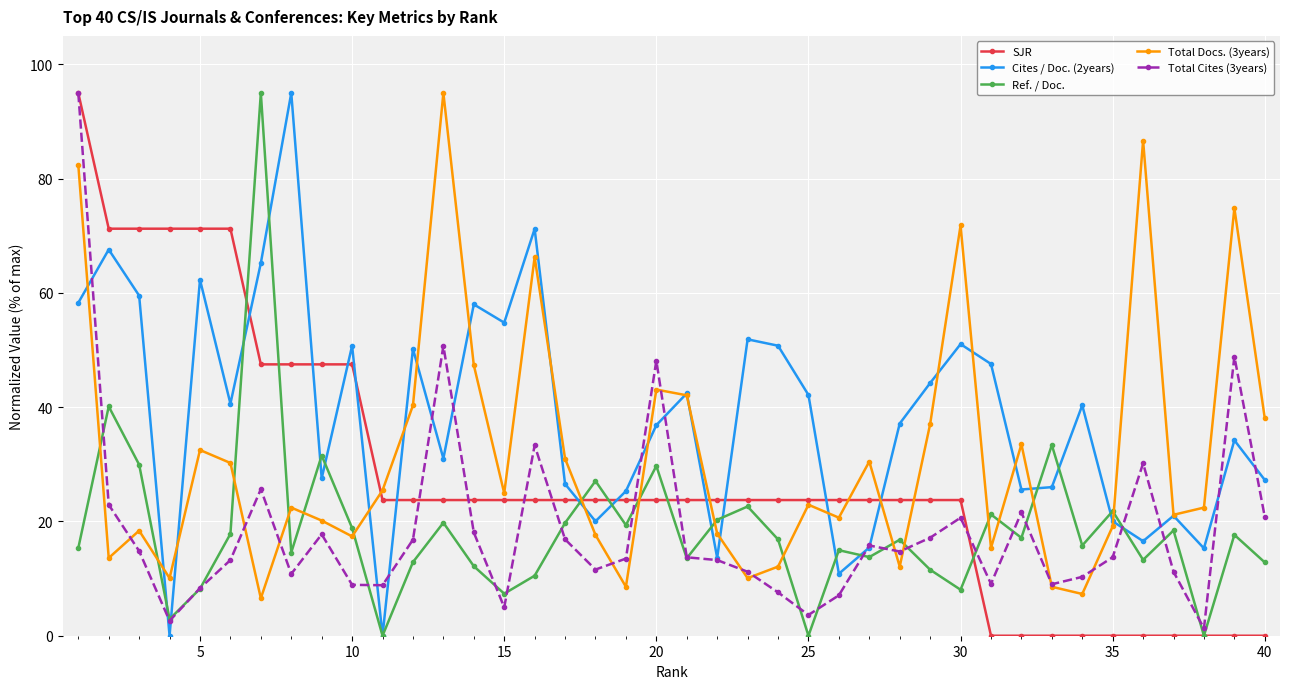

Does the chart have visible grid lines?

Yes